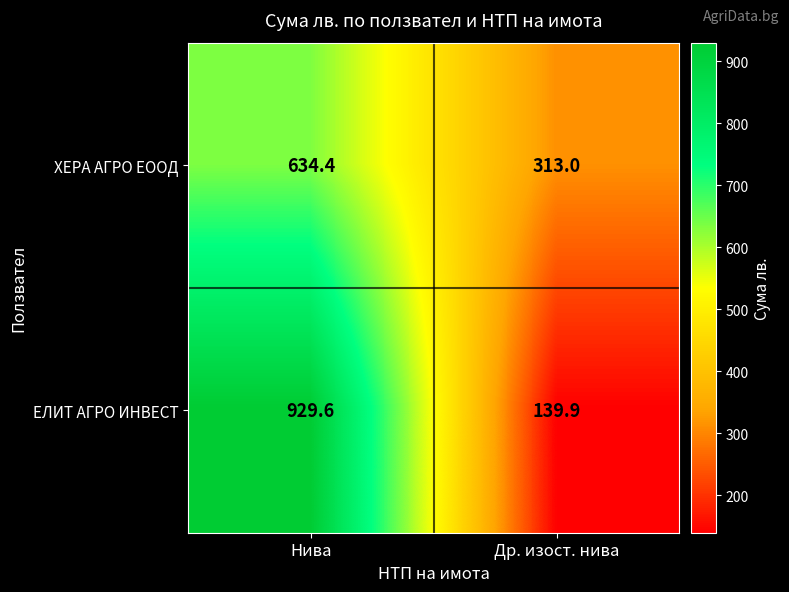

What is the total value across all series at Др. изост. нива?

452.9